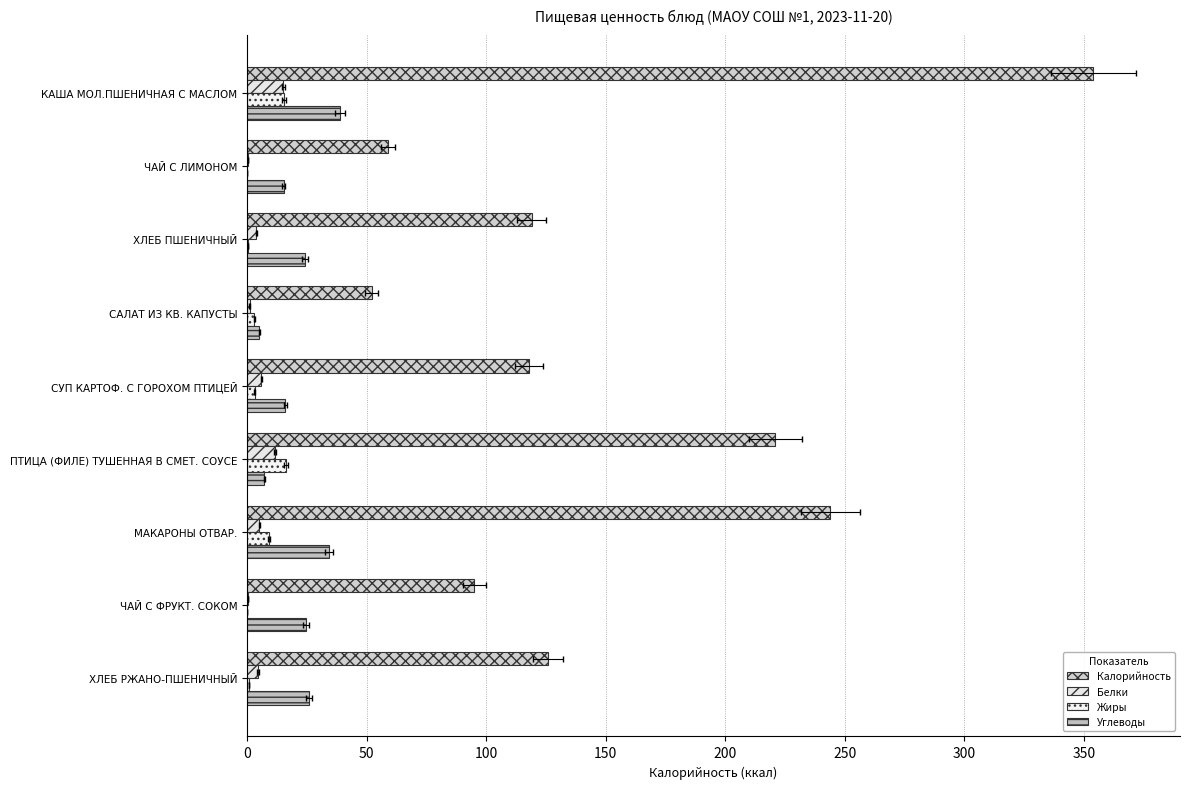

How many bars are there in total?

36